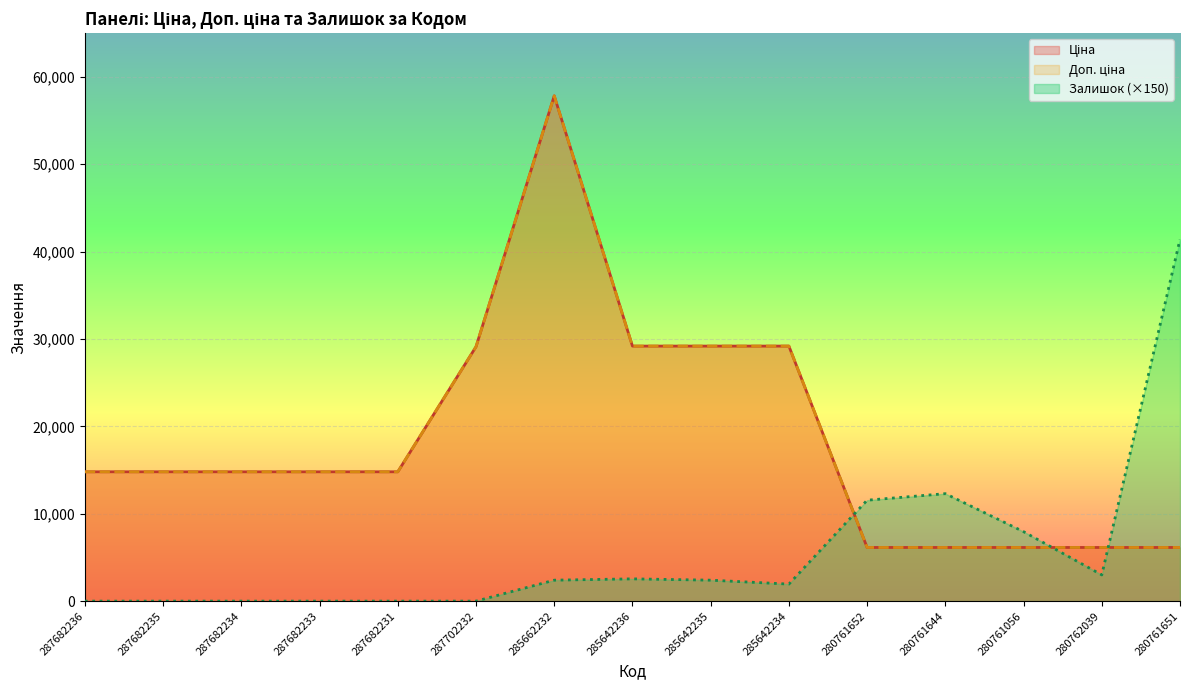

In Доп. ціна, how many points are higher than both neighbors (excluding endpoints)?

1